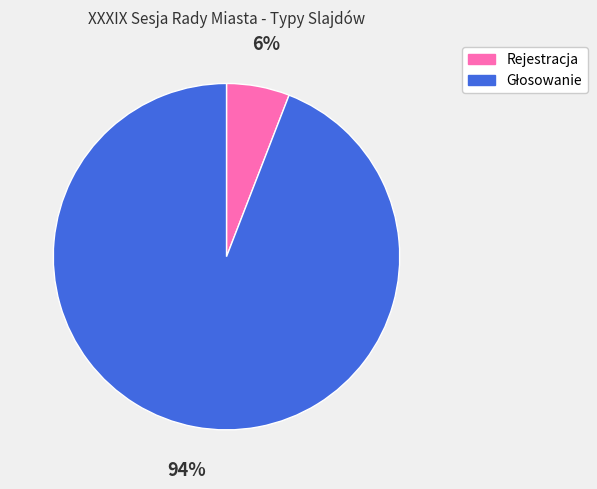

Is there a majority slice in this chart?

Yes